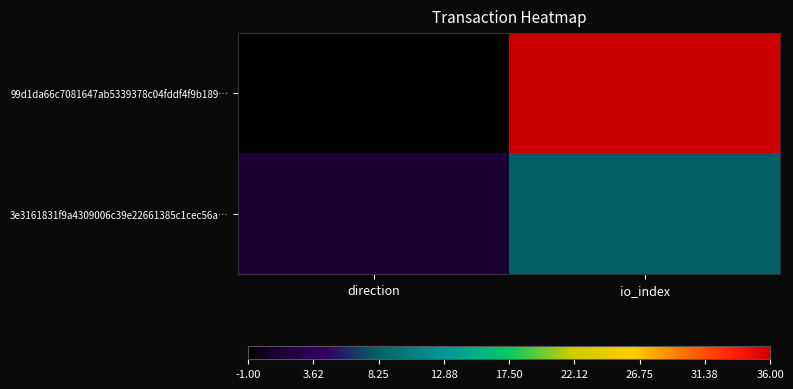

Reading left to right, list all the values displayed in this chart.

99d1da66c7081647ab5339378c04fddf4f9b189…: direction=-1	io_index=36
3e3161831f9a4309006c39e22661385c1cec56a…: direction=1	io_index=8